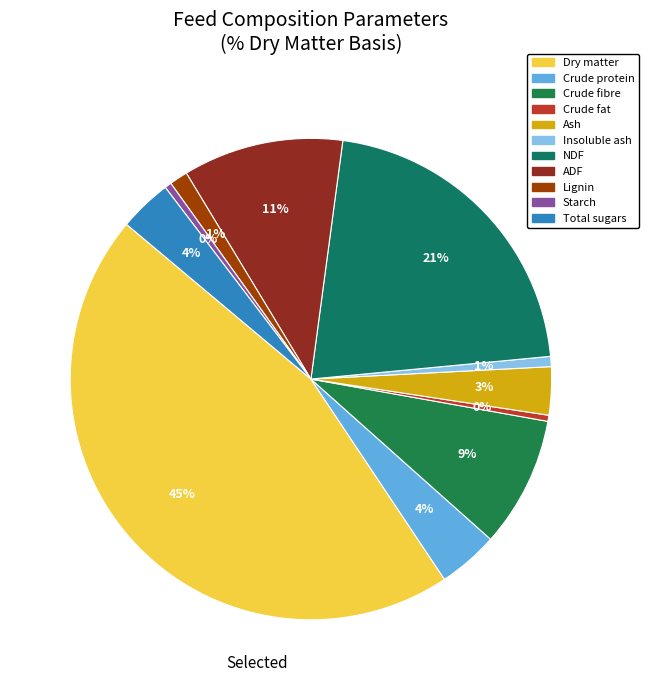

What is the ratio of the value at Total sugars to the value at Starch?

7.8